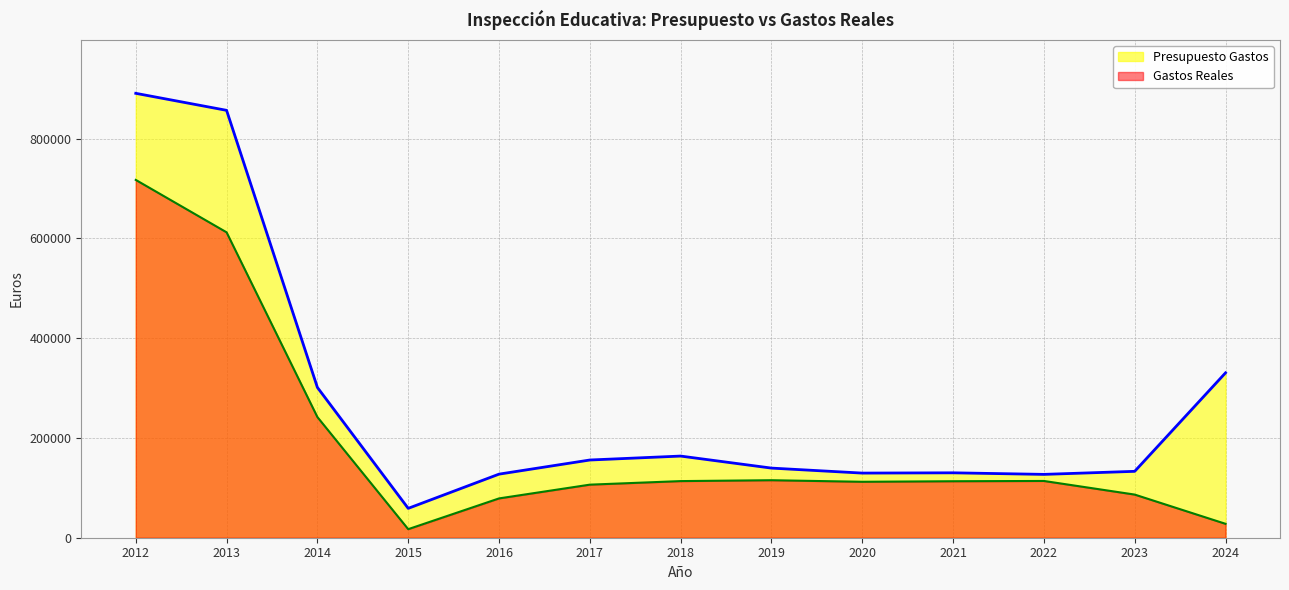

At which category does the chart reach its peak across all series?

2012